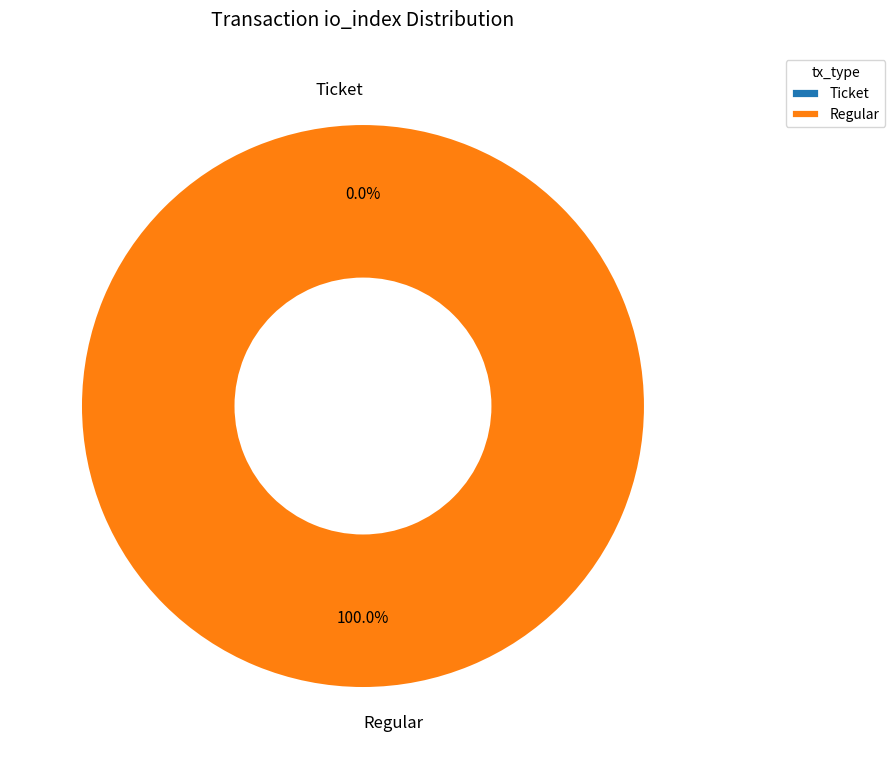

What is the smallest slice in the pie chart?

Ticket